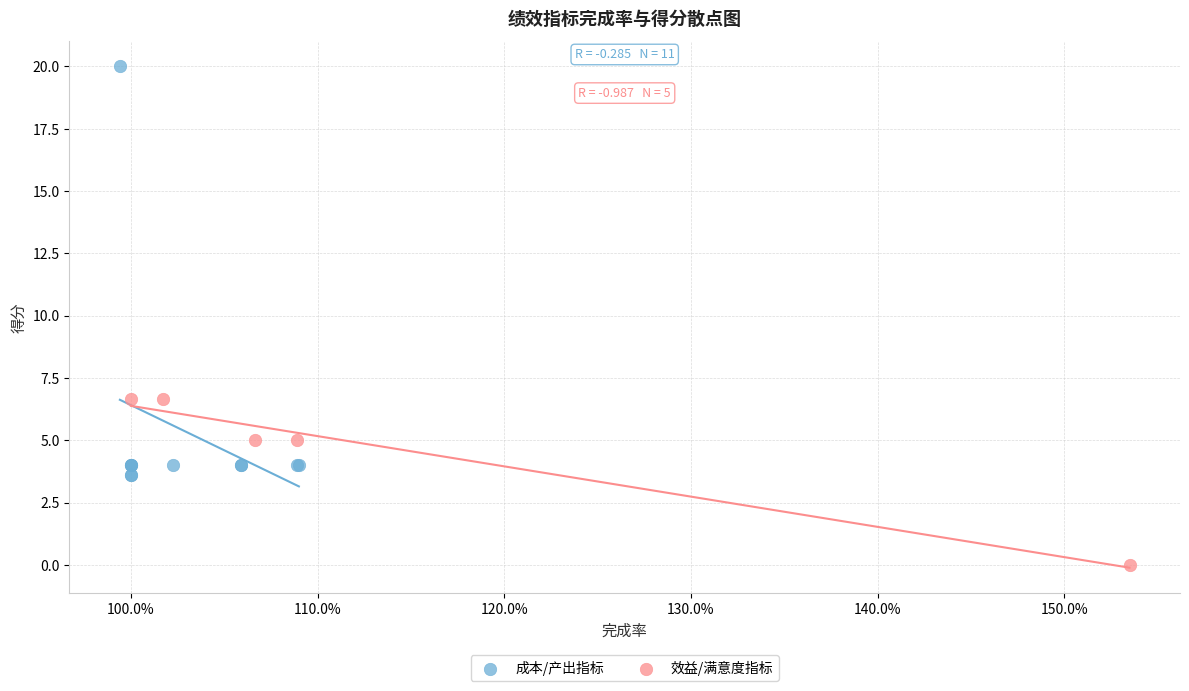

Which series has the largest Y range (max minus min)?

成本/产出指标